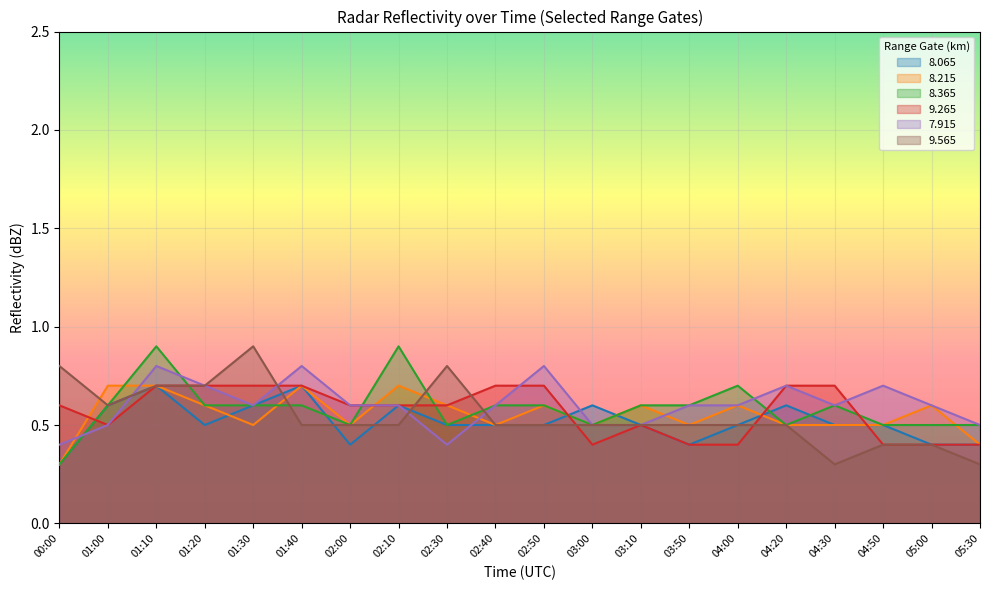

Count the number of data series in this chart.

6